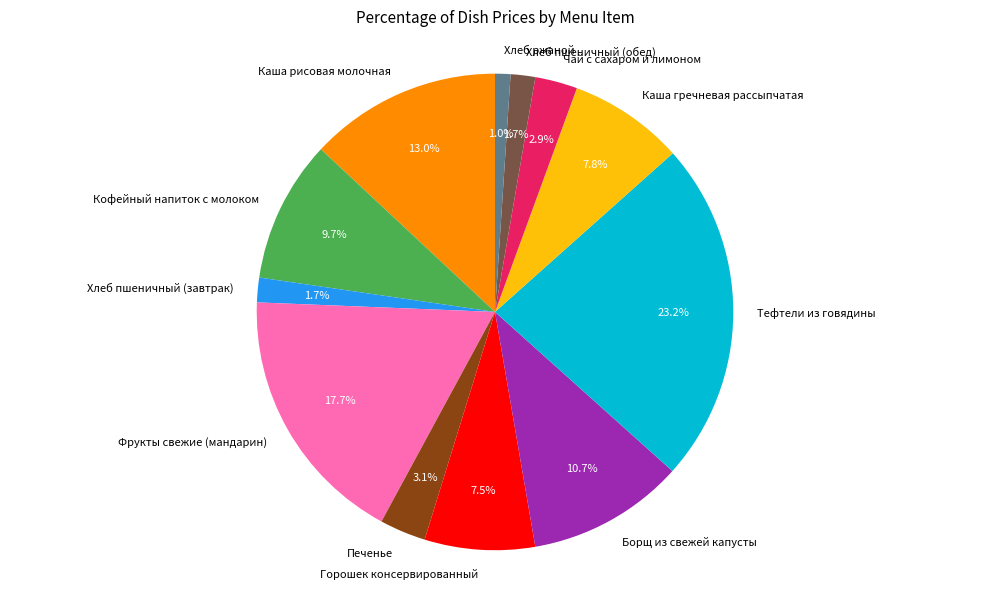

Which slice is the smallest?

Хлеб ржаной